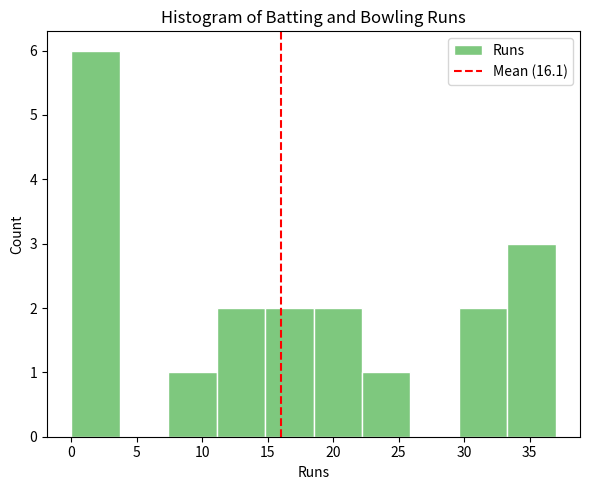

How tall is the bar that spans 11.1 to 14.8 on the x-axis? Neither the bar edges nor the heights are printed on the chart, so give them approximately, as read against the axes.

2